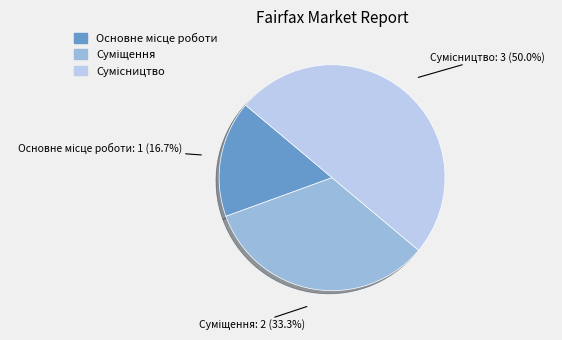

The Суміщення slice represents 33% of the pie. True or false?

True